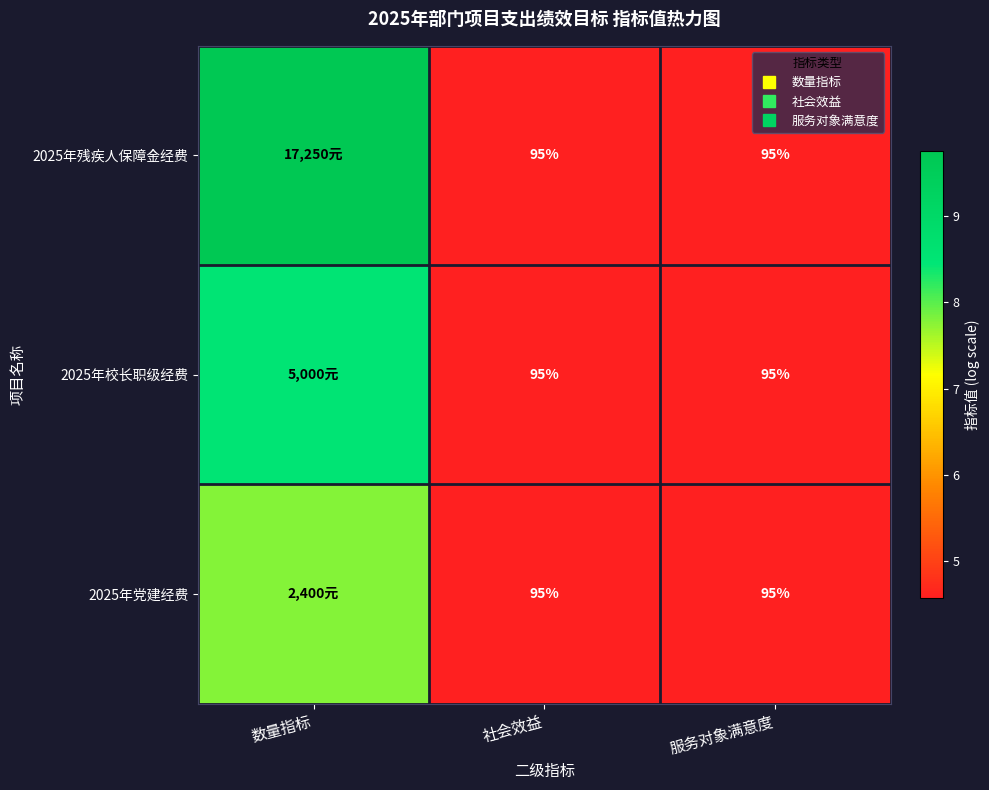

List the series in order of their overall mean, lowest first.

2025年党建经费, 2025年校长职级经费, 2025年残疾人保障金经费